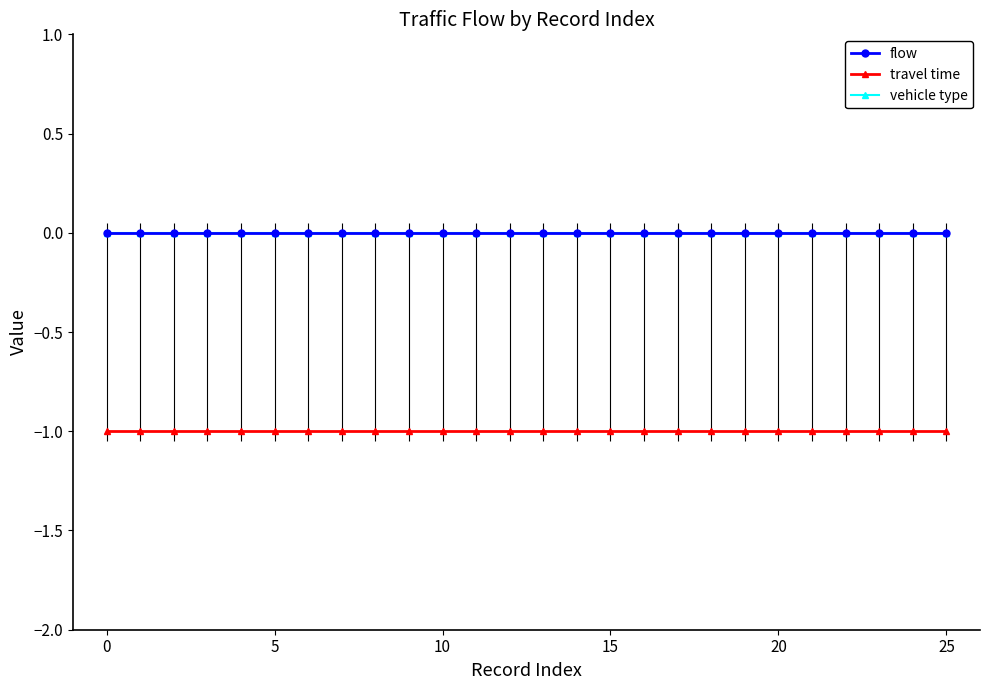

What is the smallest value displayed?

-1